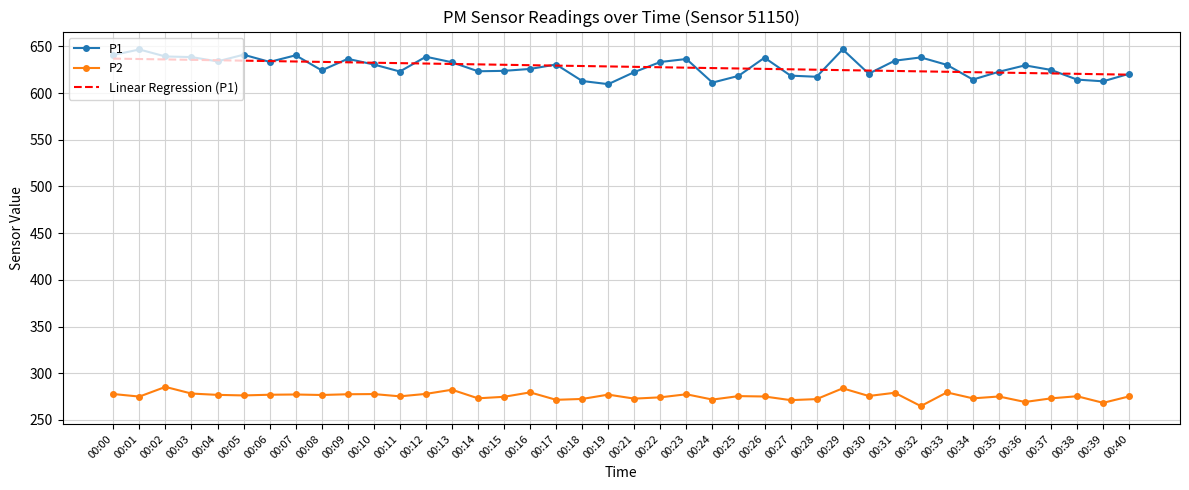

True or false: Linear Regression (P1) and P2 intersect in this chart.

False